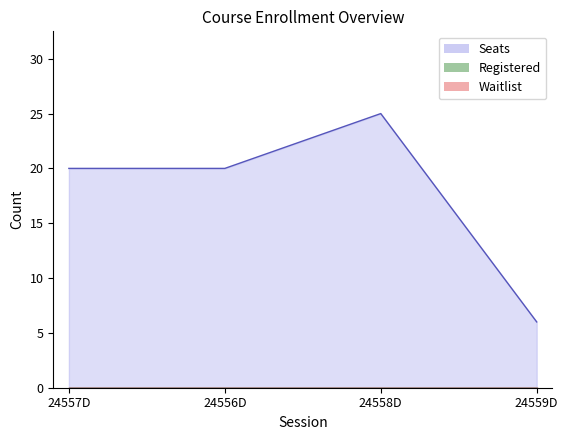

Reading left to right, what are all the values shown in this chart?

Seats: 20	20	25	6
Registered: 0	0	0	0
Waitlist: 0	0	0	0